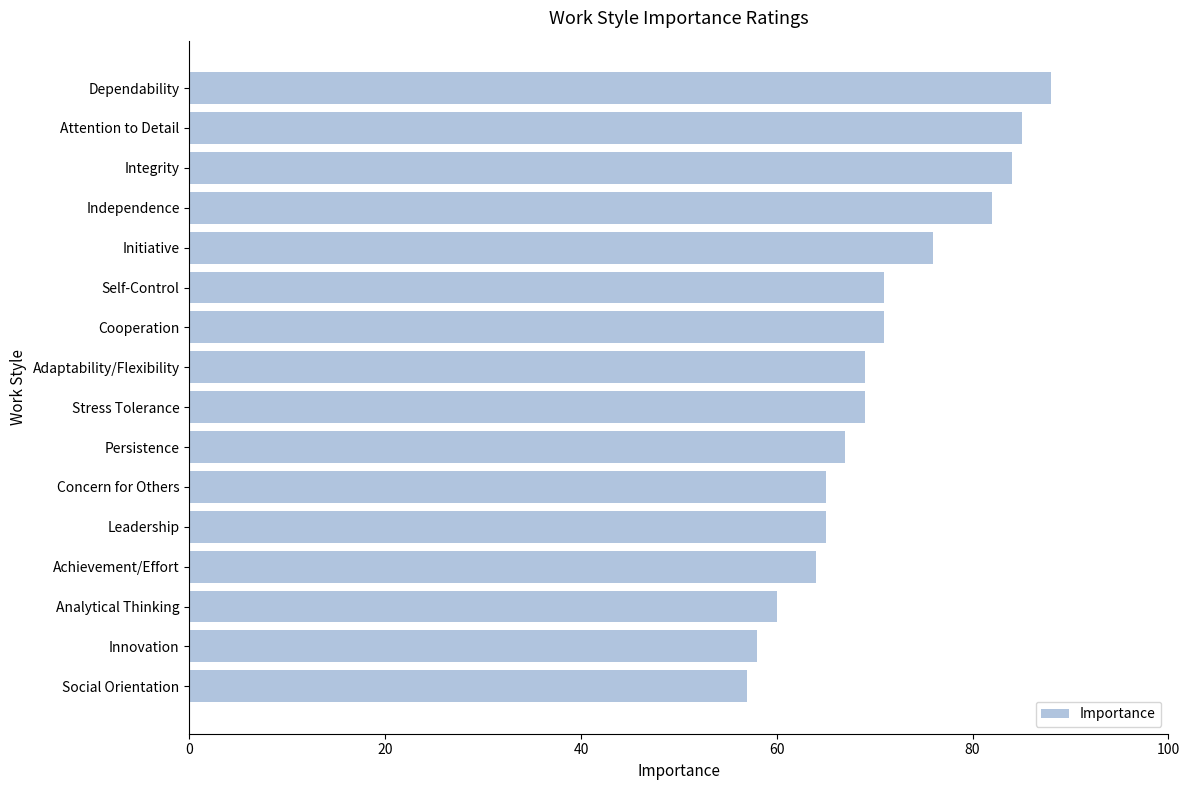

Read the value at Persistence, to the nearest 5.

65